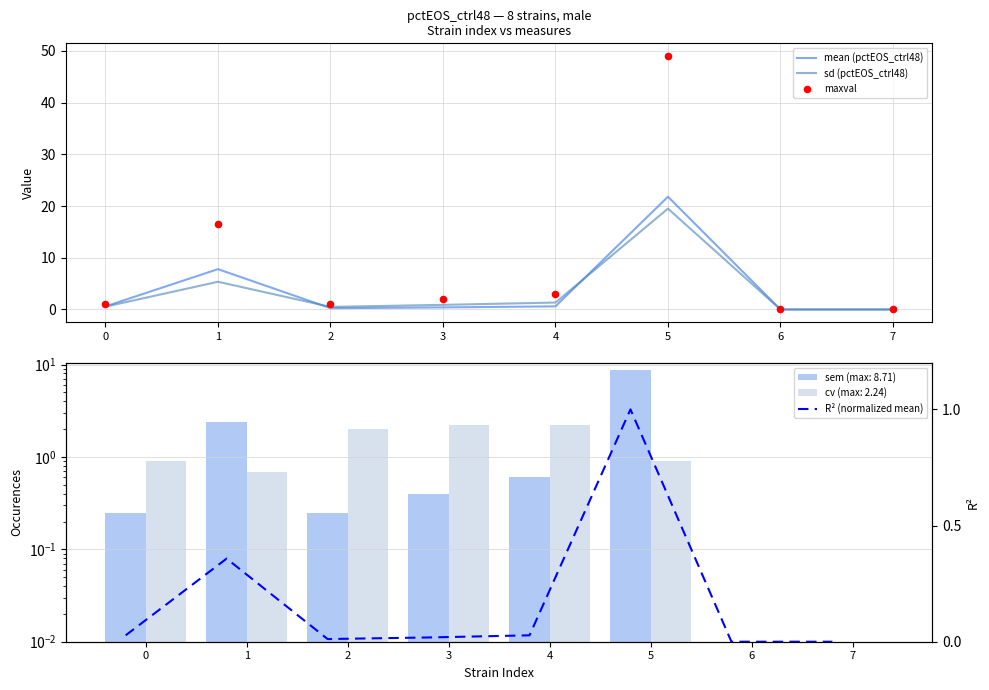

Which series contains the lowest Y value?

mean (pctEOS_ctrl48)